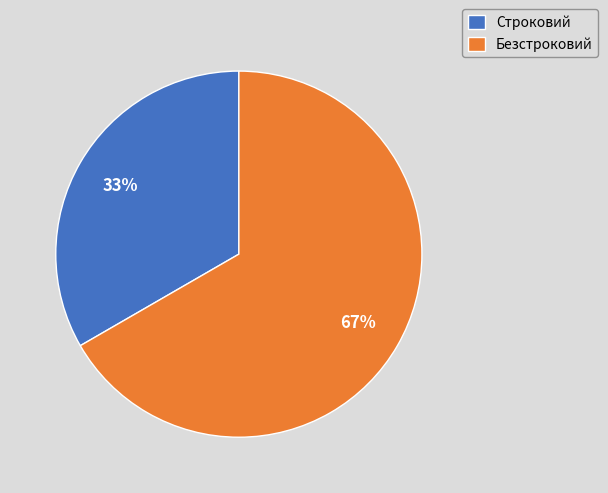

To the nearest percent, what portion does Безстроковий represent?

67%